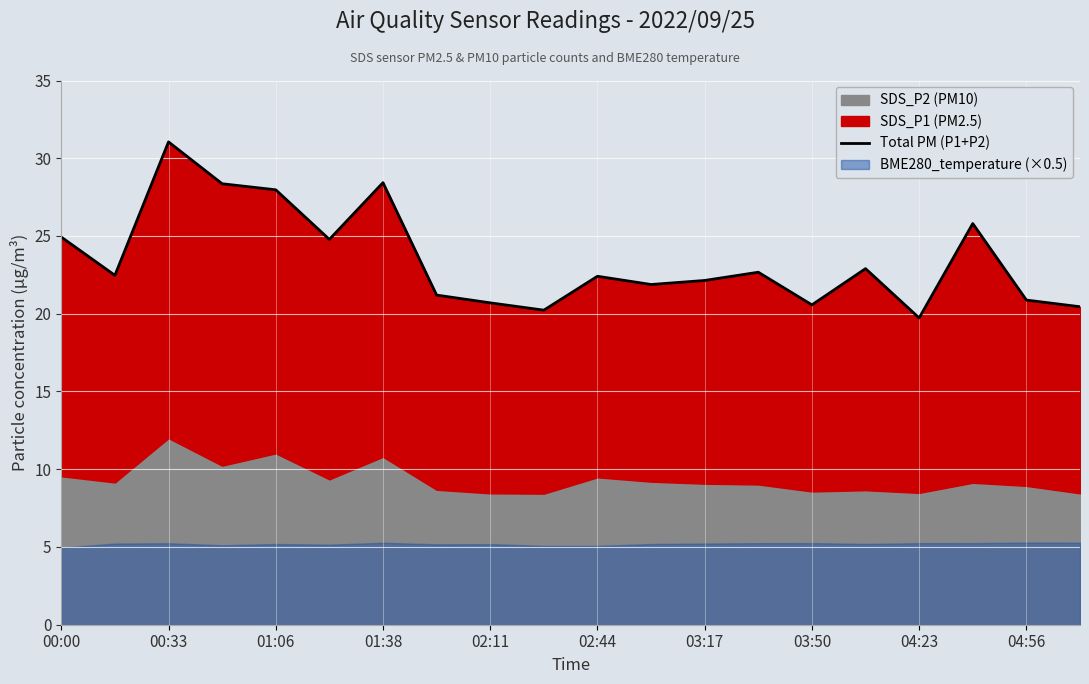

What is the value of the 19th point from the left?

20.9